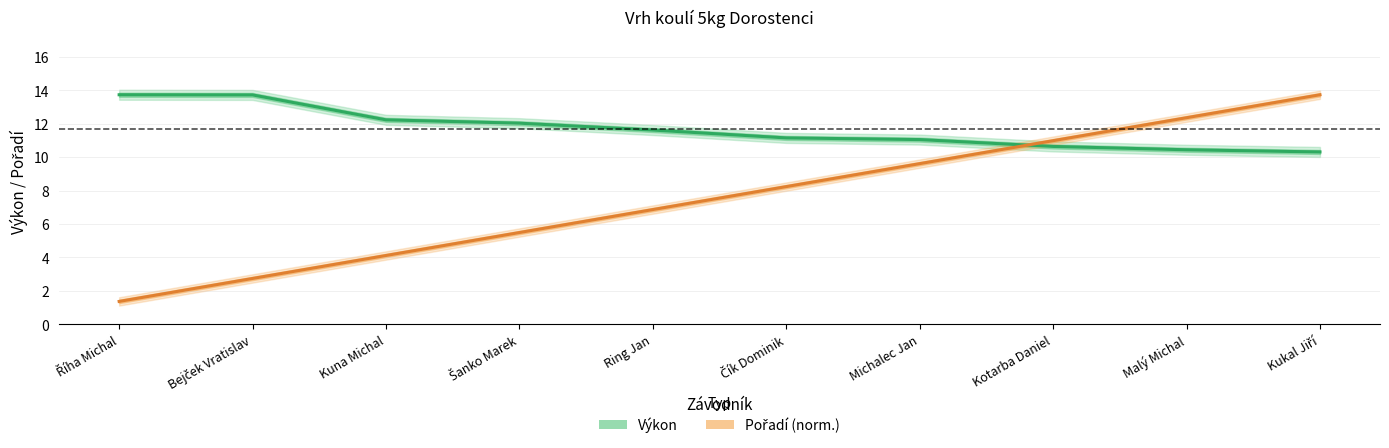

What is the spread (max minus min) of values at Šanko Marek?

6.5